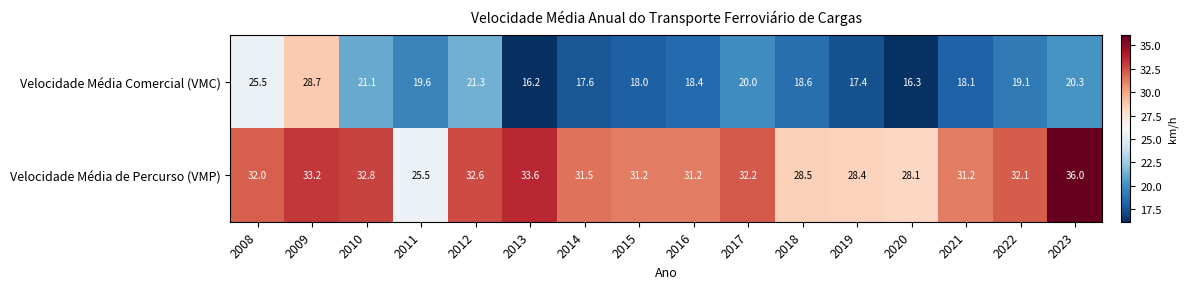

What is the difference between the Velocidade Média Comercial (VMC) values at 2018 and 2023?

1.7